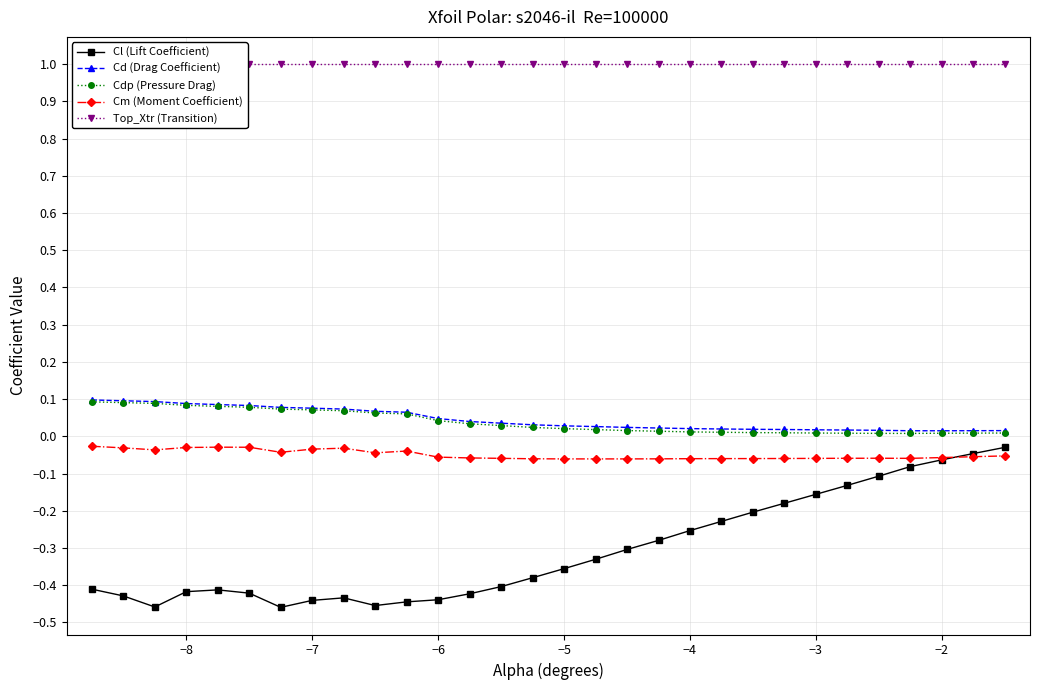

True or false: Cl (Lift Coefficient) has a value of -0.6 at −8.

False